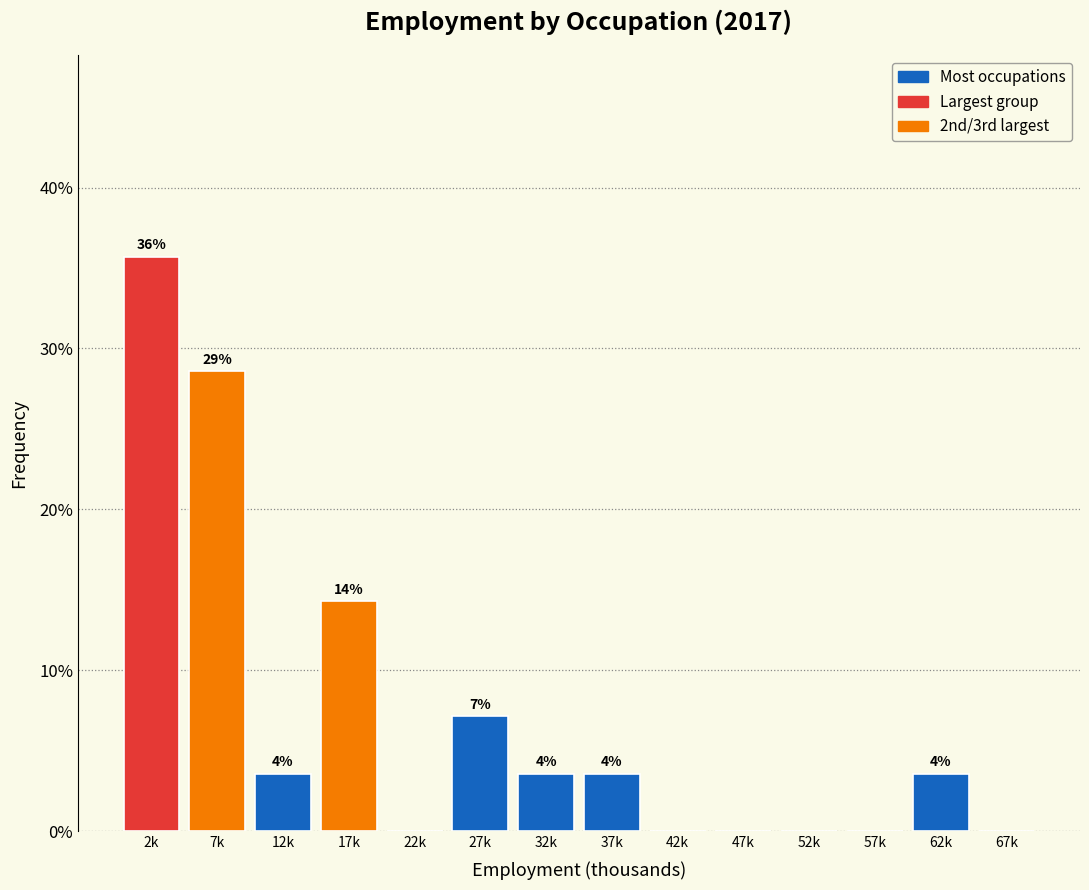

Are the bars horizontal?

No